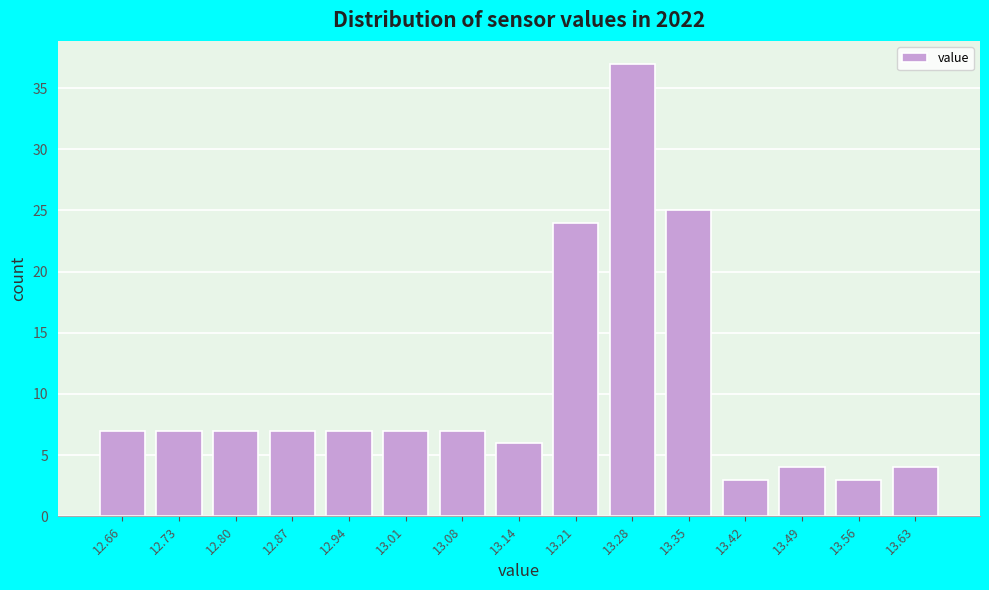

Reading left to right, list all the values displayed in this chart.

12.66=7	12.73=7	12.80=7	12.87=7	12.94=7	13.01=7	13.08=7	13.14=6	13.21=24	13.28=37	13.35=25	13.42=3	13.49=4	13.56=3	13.63=4